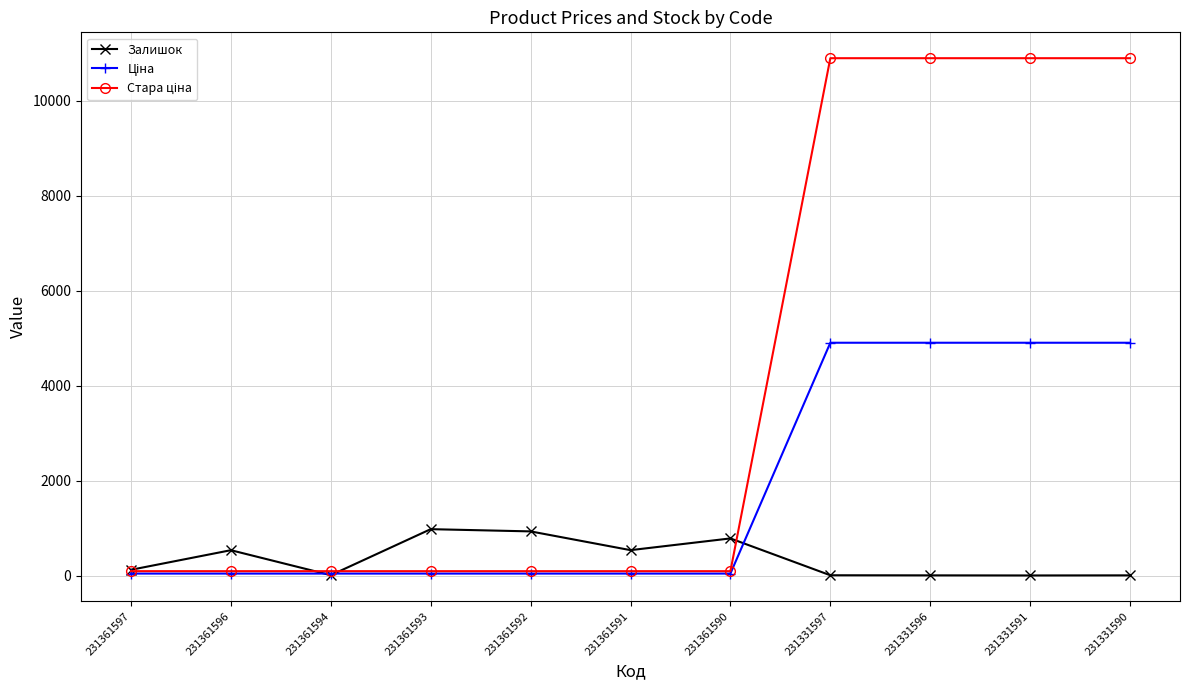

True or false: Залишок has more than 1 interior local peaks.

True